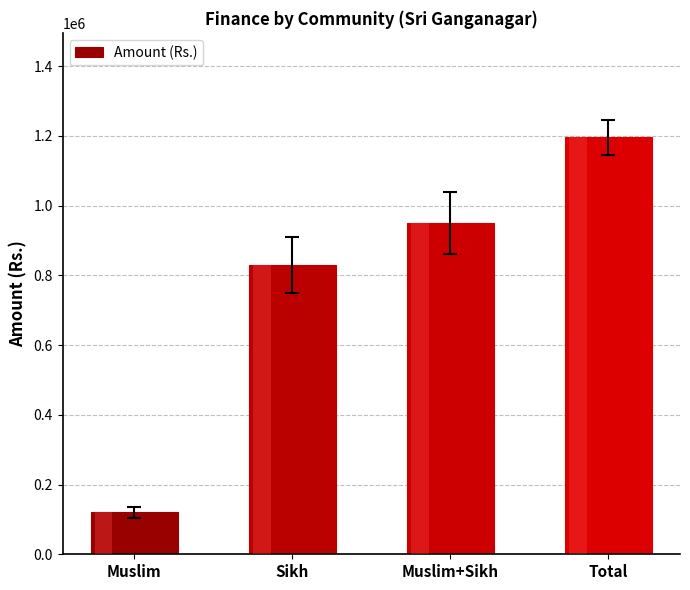

How many distinct data groups are displayed?

1